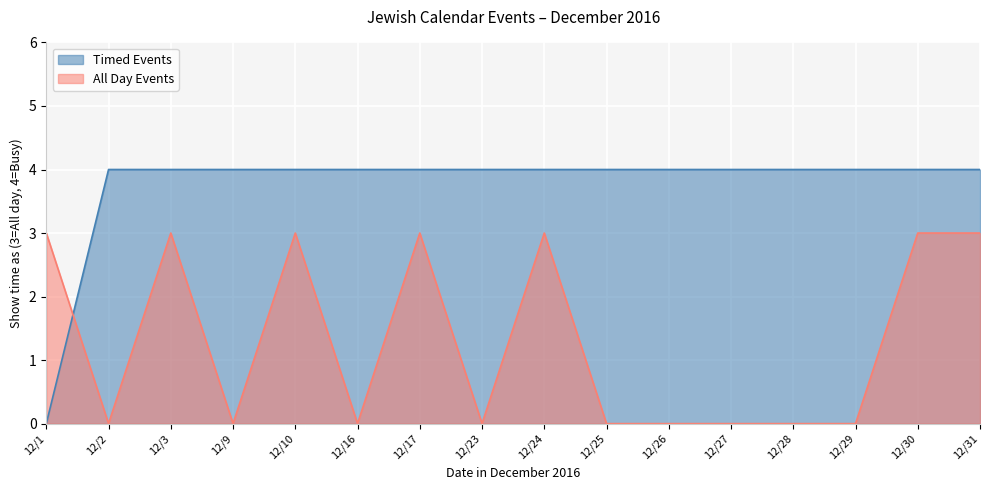

What is the sum of the All Day Events values at 12/25 and 12/17?

3